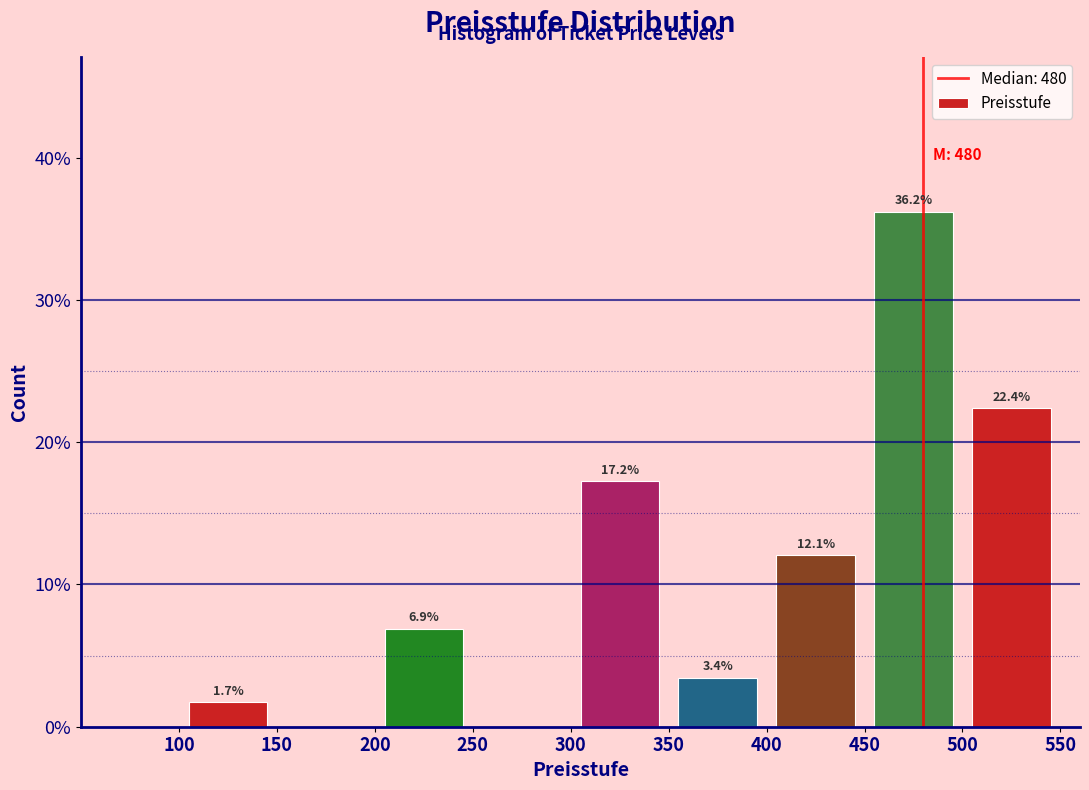

Which range on the x-axis has the tallest bar?

450 to 500